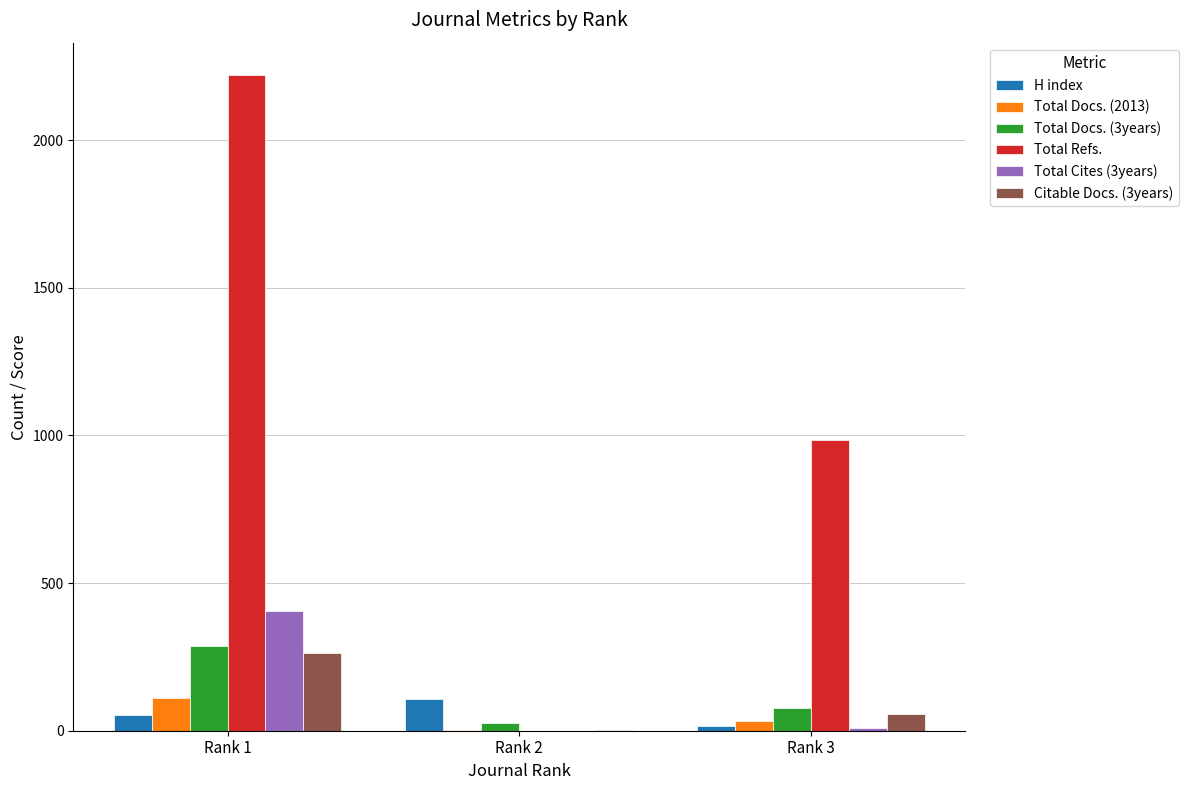

What is the total value across all series at Rank 2?

139